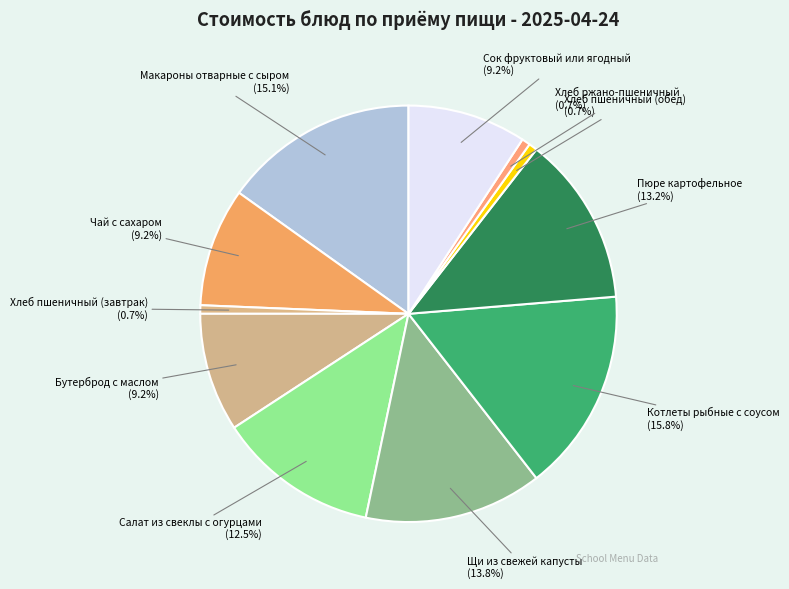

How much of the chart is everything except Хлеб пшеничный (обед)?

99.3%